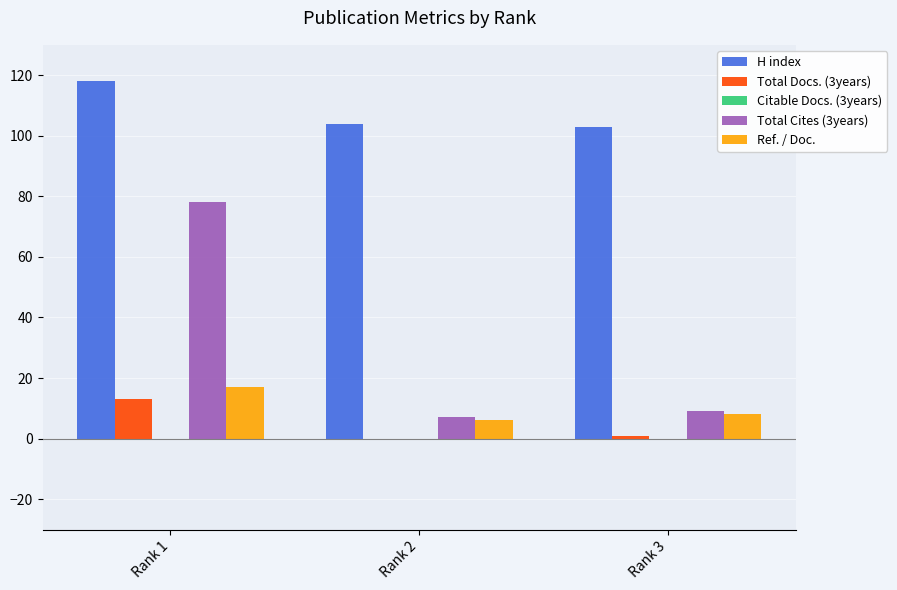

Between Rank 1 and Rank 2, which series saw the biggest shift?

Total Cites (3years)